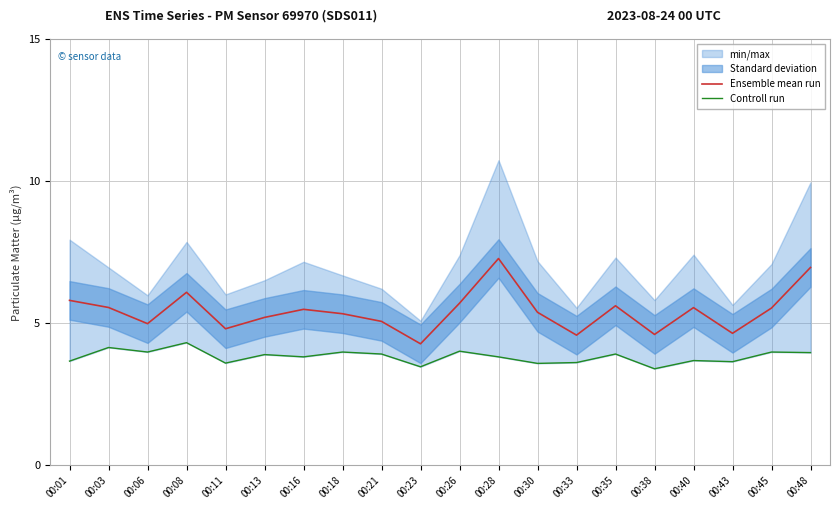

The Ensemble mean run series shows 1.6 at 00:23. True or false?

False